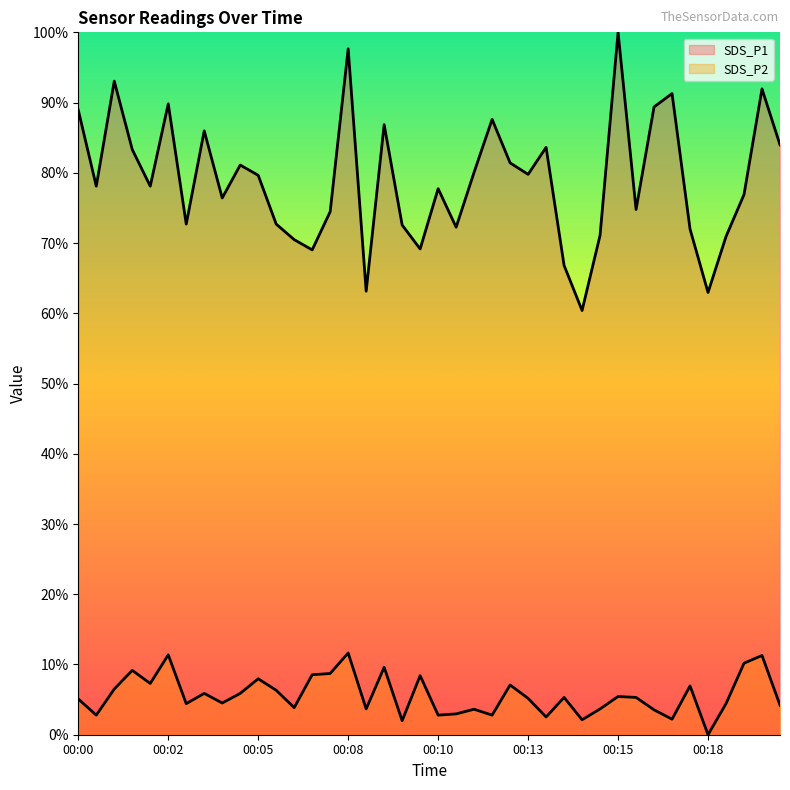

Rank the series by their average value, from lowest to highest.

SDS_P2, SDS_P1